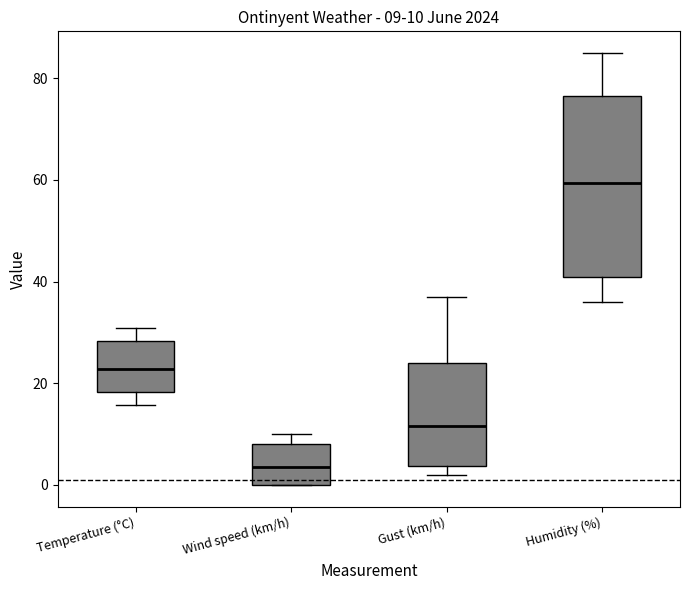

Which box has the highest median line?

Humidity (%)